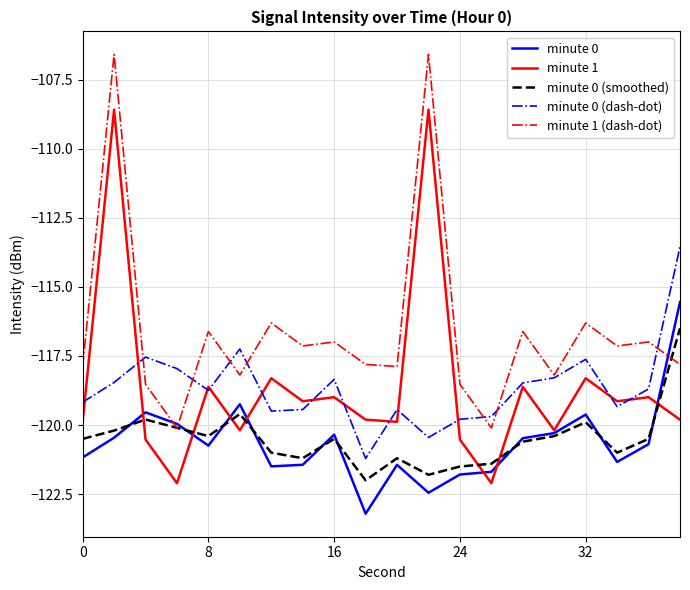

Rank the series by their maximum value, from highest to lowest.

minute 1 (dash-dot), minute 1, minute 0 (dash-dot), minute 0, minute 0 (smoothed)